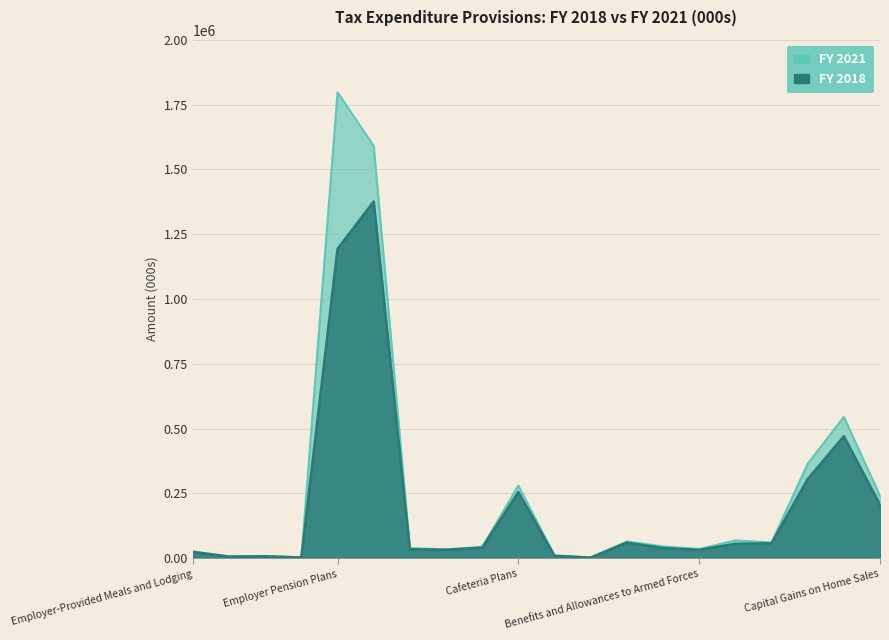

True or false: FY 2021 and FY 2018 cross at least once.

False